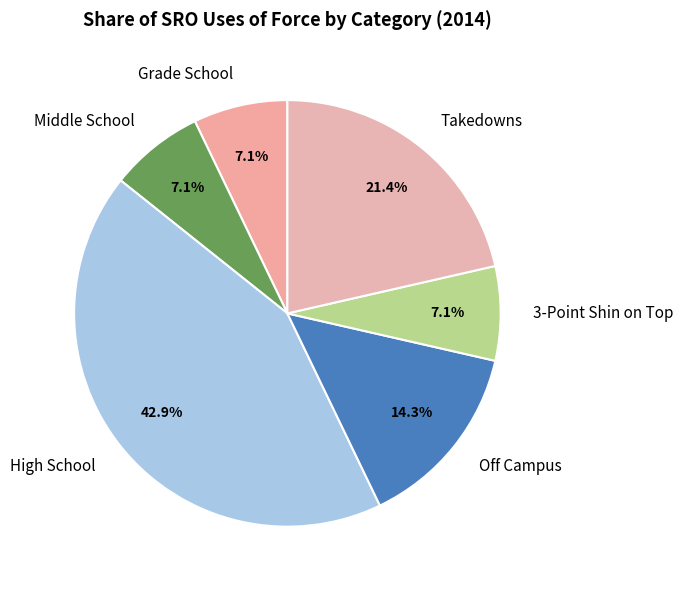

To the nearest percent, what is the average slice percentage?

17%